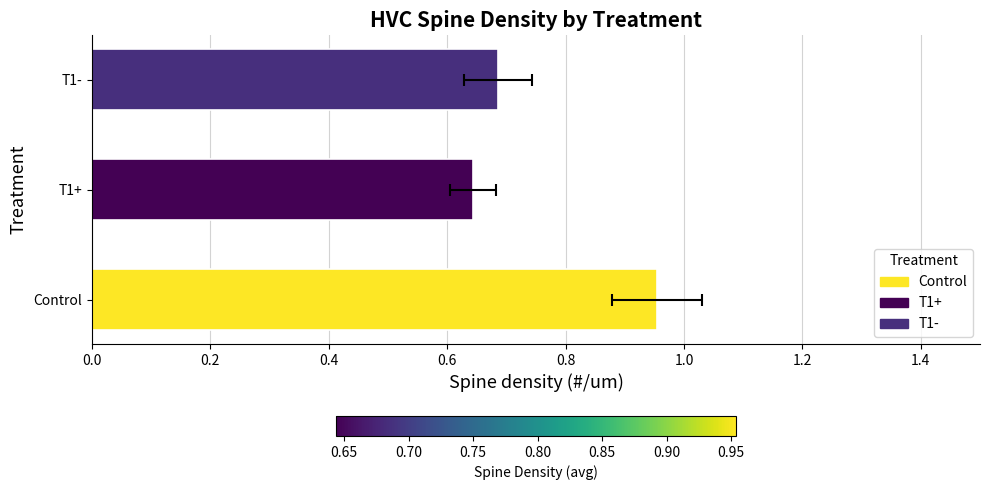

Reading left to right, transcribe all the data shown in this chart.

1.0	0.6	0.7